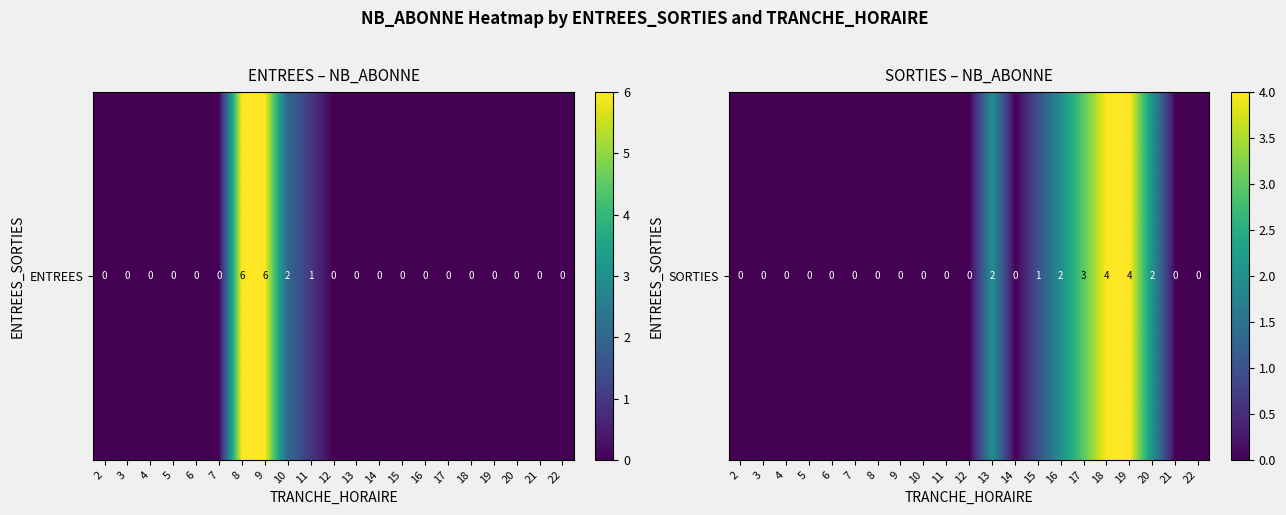

What is the change in value from 10 to 16?

+2